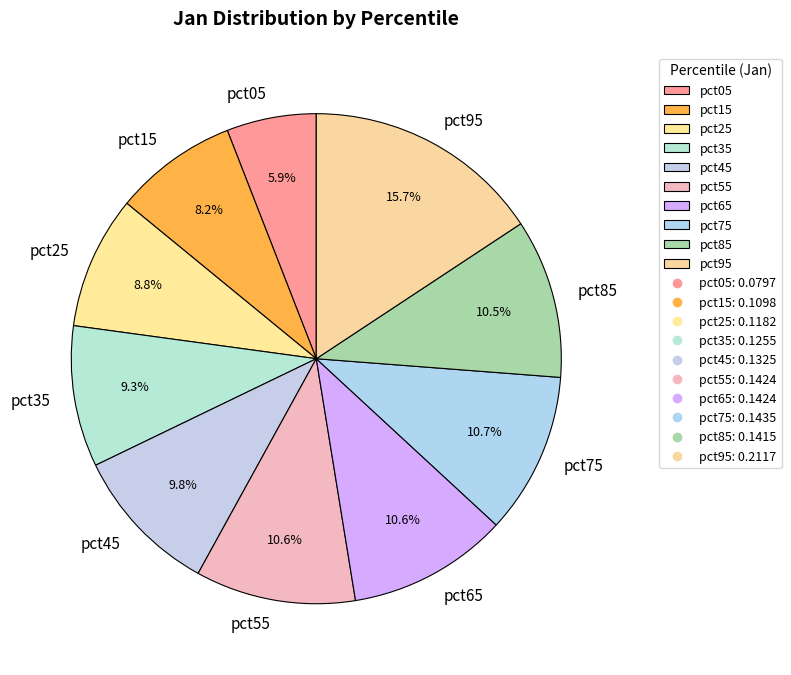

How many segments does this pie chart have?

10